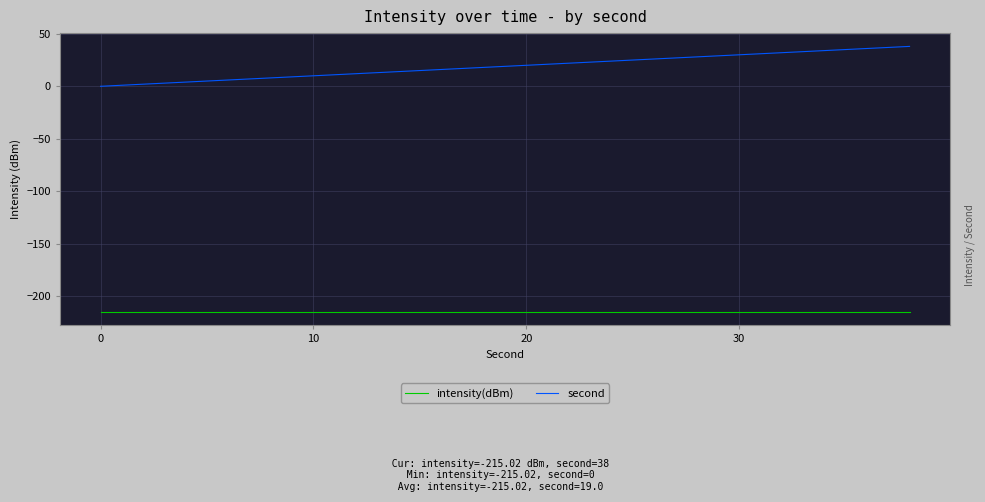

List the series in order of their peak value, lowest first.

intensity(dBm), second